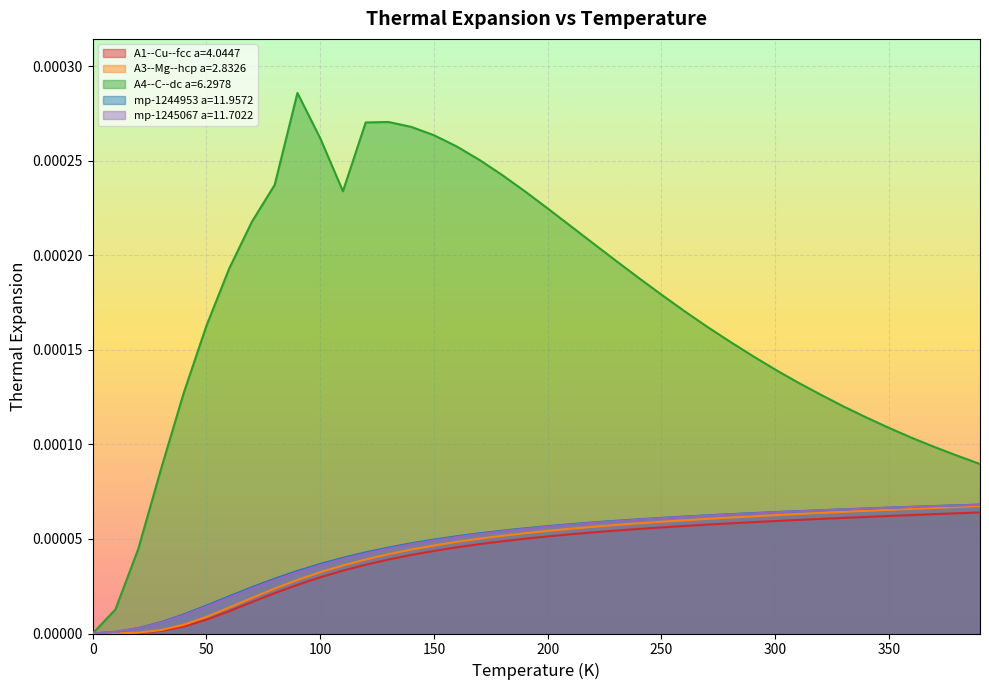

What are all the series names shown in the legend?

A1--Cu--fcc a=4.0447, A3--Mg--hcp a=2.8326, A4--C--dc a=6.2978, mp-1244953 a=11.9572, mp-1245067 a=11.7022